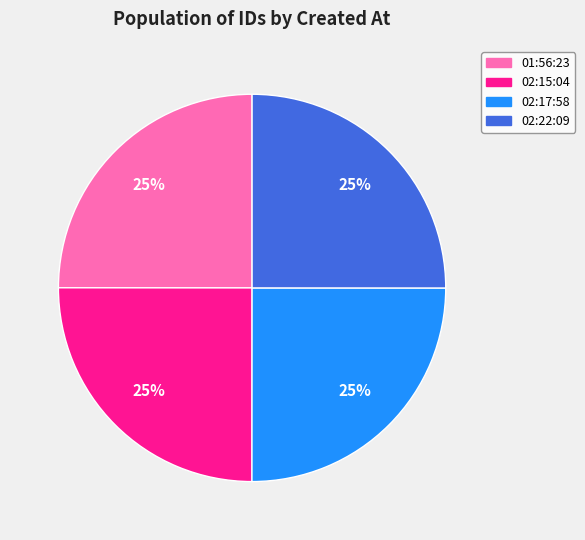

Count the number of slices in the pie.

4